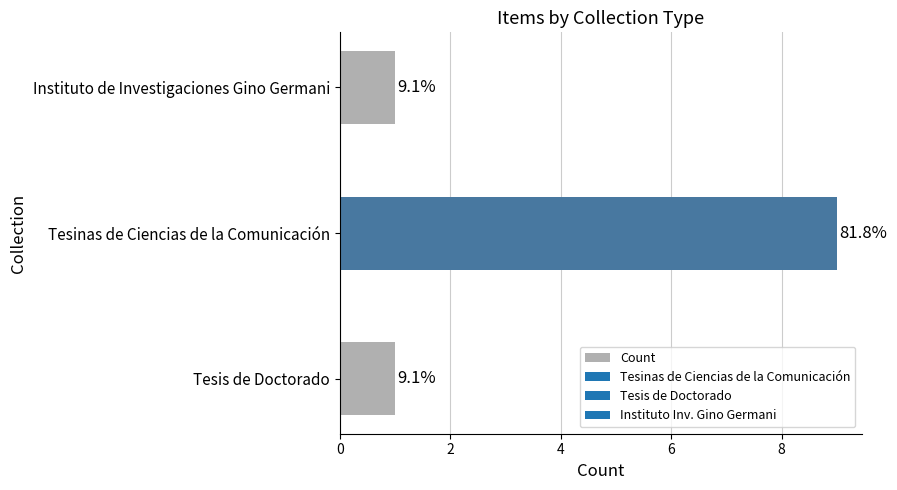

Are the bars horizontal?

Yes